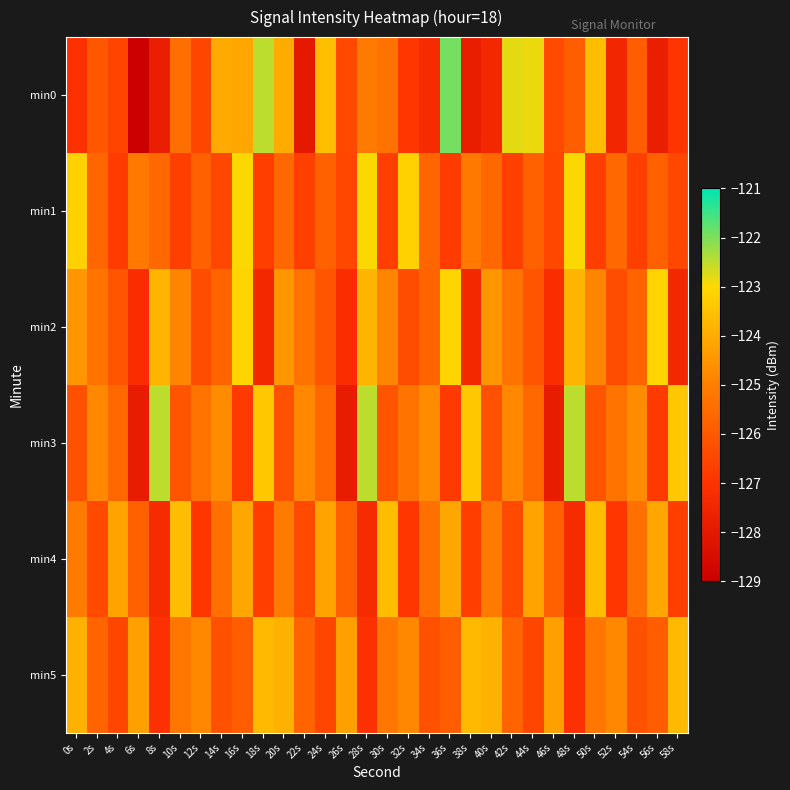

How many data points does each series have?

30